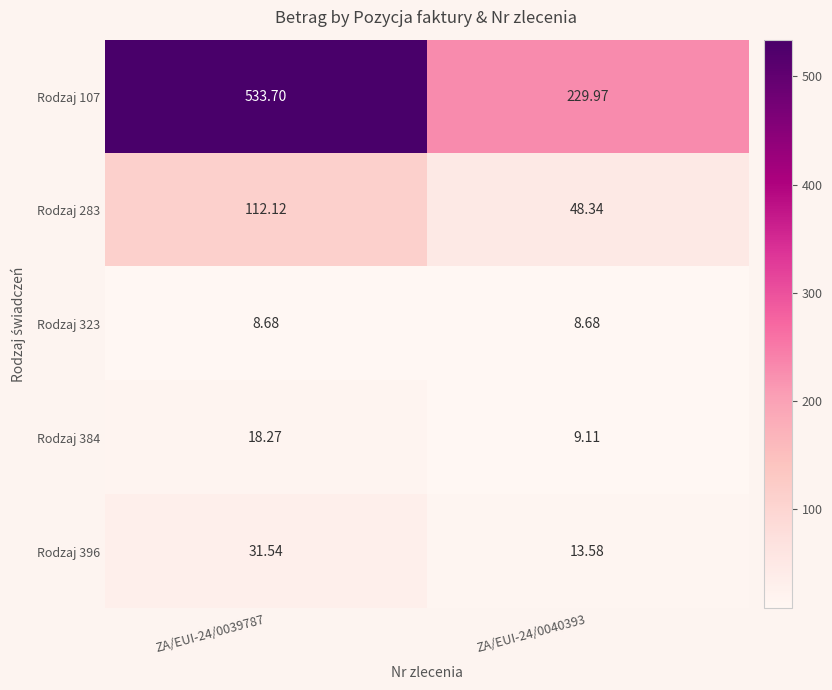

What is the difference between the highest and lowest values at ZA/EUI-24/0040393?

221.3